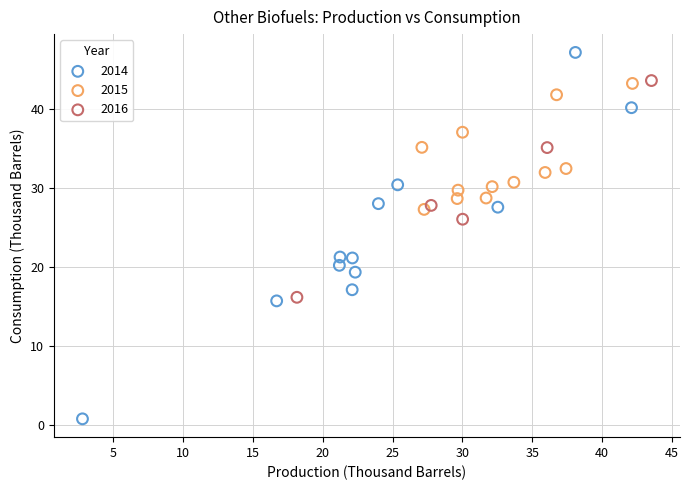

Which series contains the highest Y value?

2014